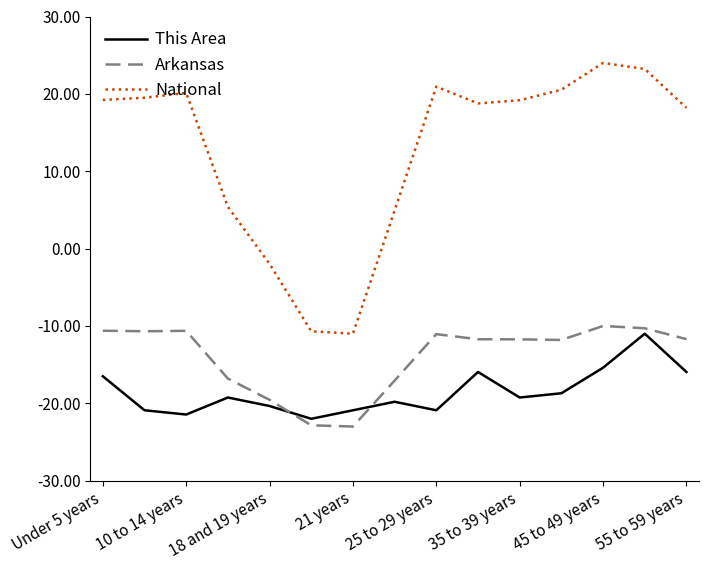

True or false: National and This Area cross at least once.

False